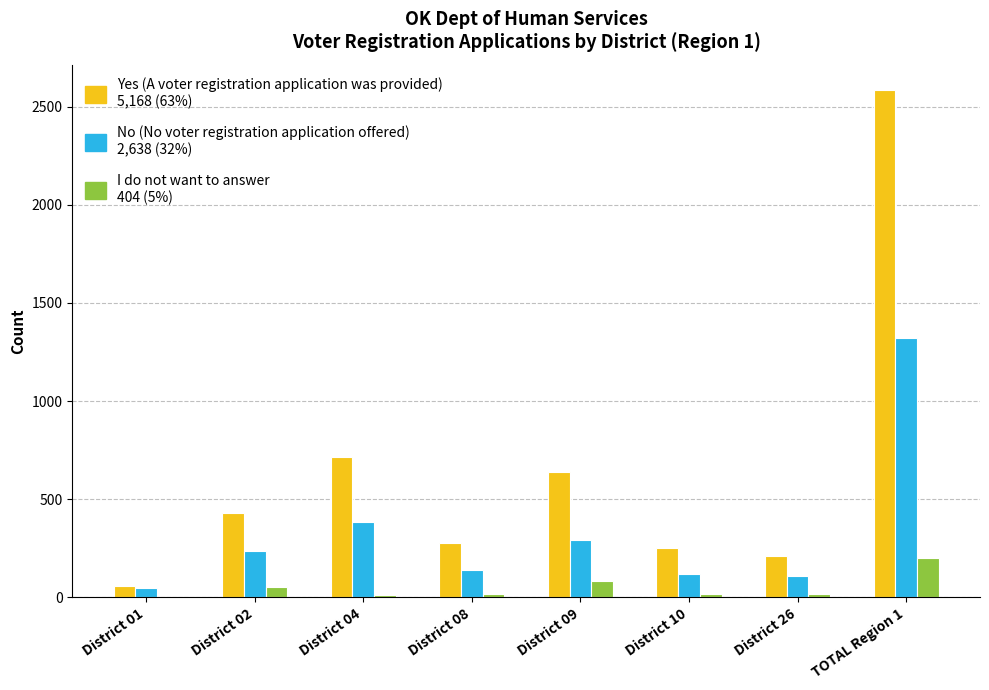

What is the greatest value displayed?

2584